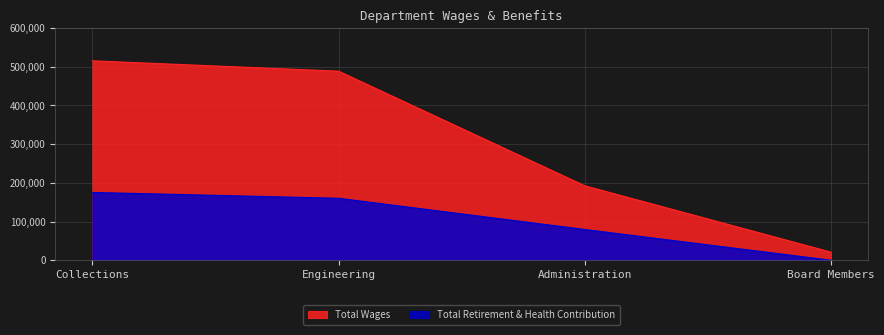

What is the sum of all Total Wages values?

1217538